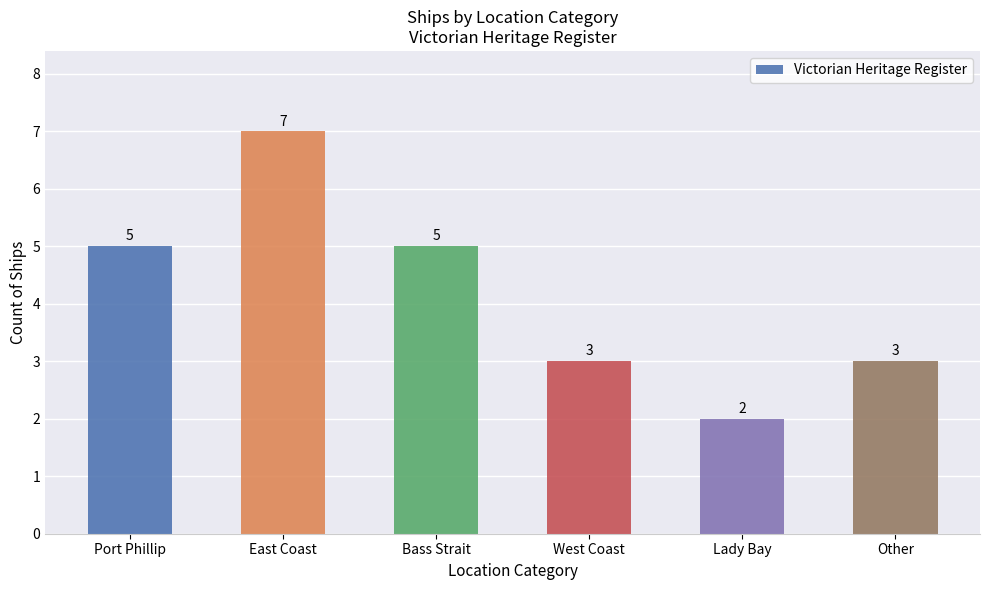

The chart shows a value of 3 at Lady Bay. True or false?

False